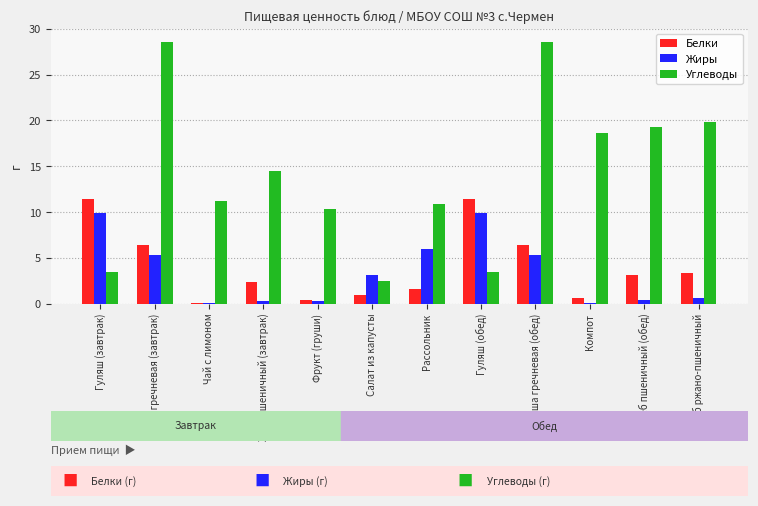

What position from the left is Чай с лимоном?

3